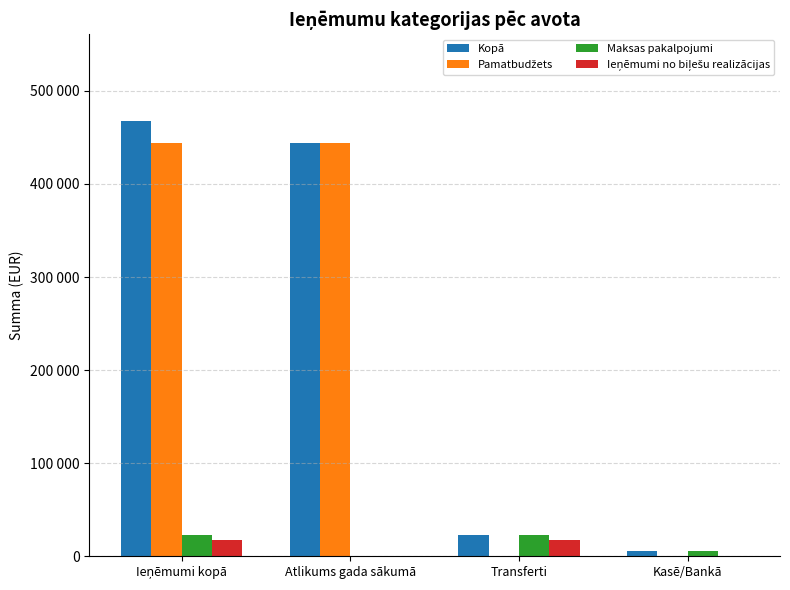

At which label does Maksas pakalpojumi reach its minimum?

Atlikums gada sākumā